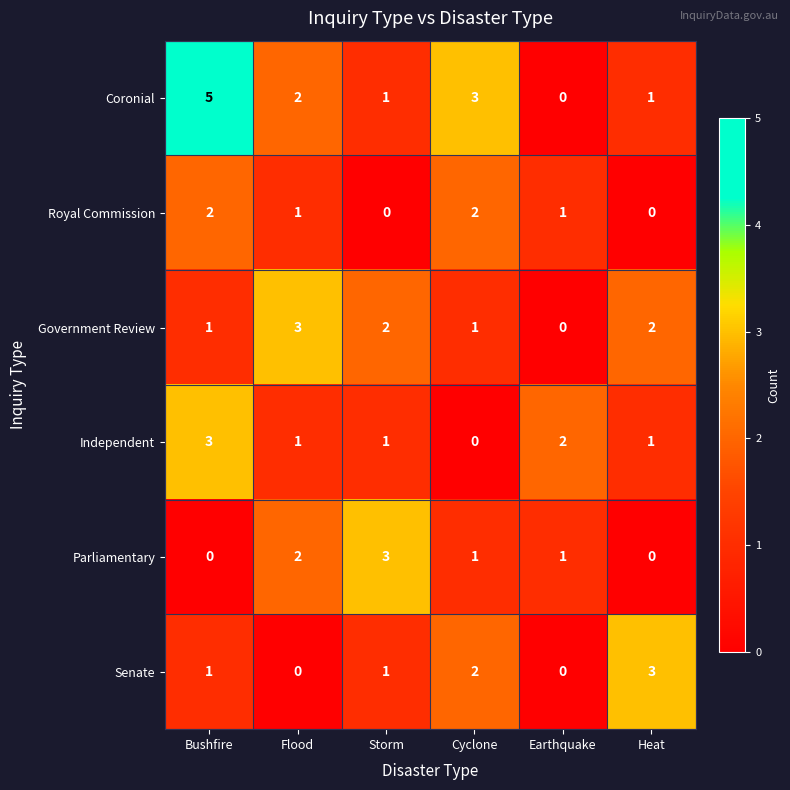

Count the number of data series in this chart.

6